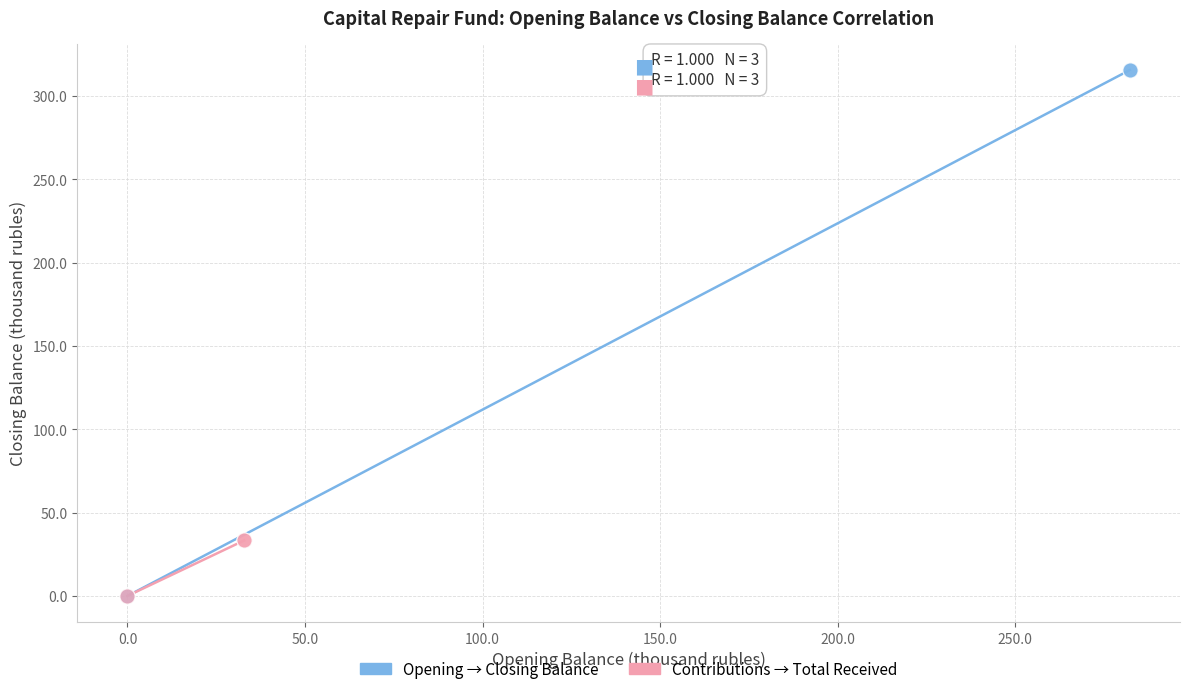

Which series reaches the maximum Y coordinate?

Opening → Closing Balance